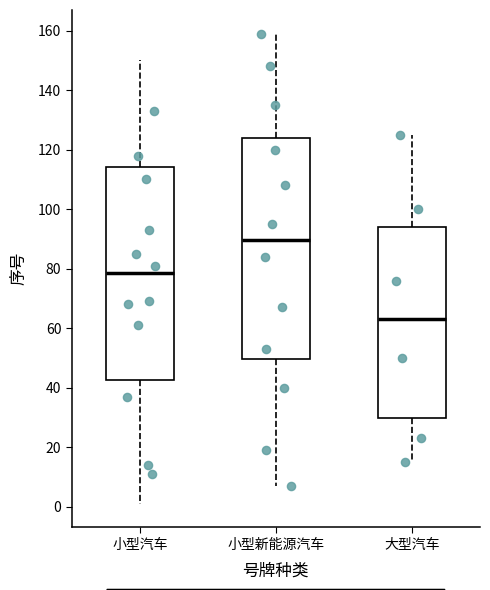

Which box's median line is the highest?

小型新能源汽车